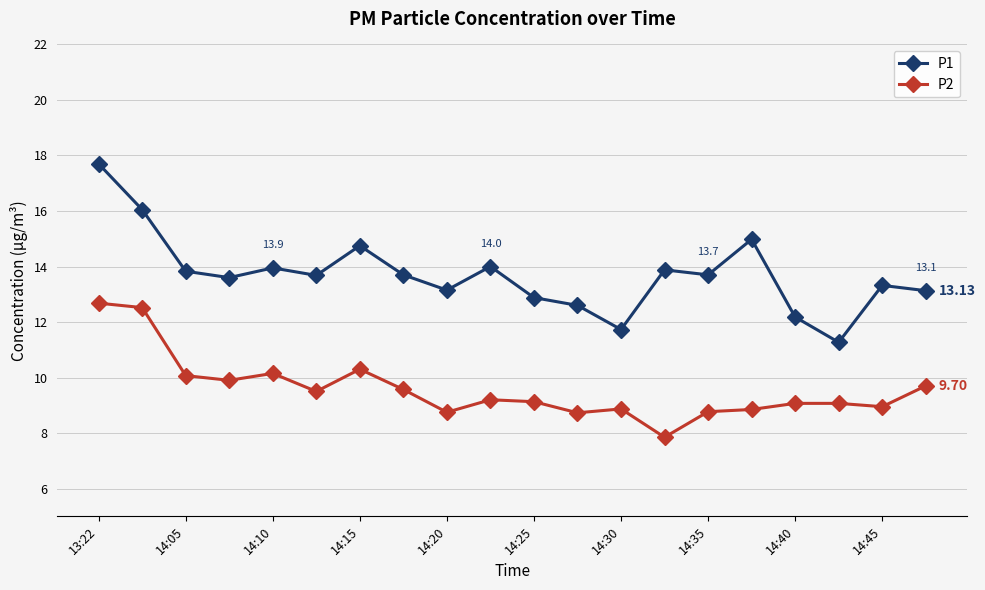

What is the difference between the second highest and second lowest values in the P1 series?

4.3